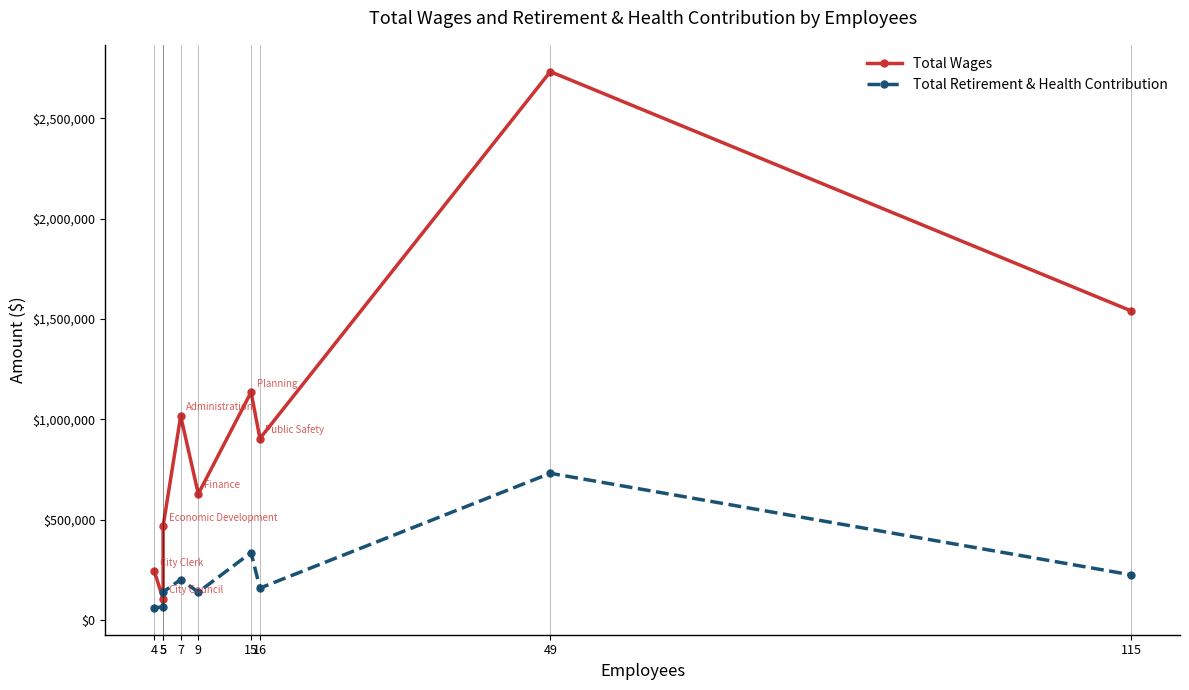

At 9, list the series in order from smallest to largest.

Total Retirement & Health Contribution, Total Wages